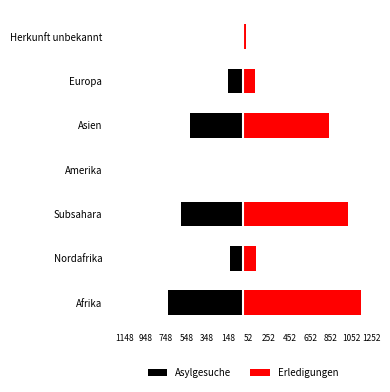

What is the average value of the Erledigungen series?

470